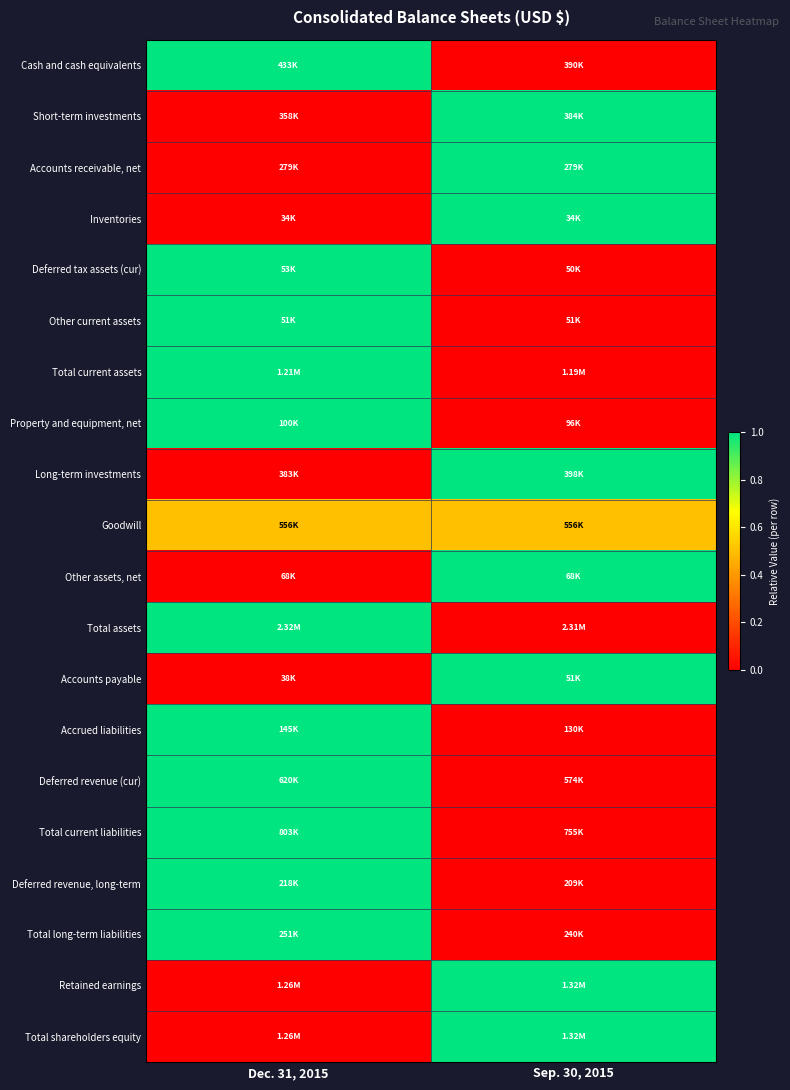

Reading left to right, list all the values displayed in this chart.

Cash and cash equivalents: Dec. 31, 2015=1.0	Sep. 30, 2015=0.0
Short-term investments: Dec. 31, 2015=0.0	Sep. 30, 2015=1.0
Accounts receivable, net: Dec. 31, 2015=0.0	Sep. 30, 2015=1.0
Inventories: Dec. 31, 2015=0.0	Sep. 30, 2015=1.0
Deferred tax assets (cur): Dec. 31, 2015=1.0	Sep. 30, 2015=0.0
Other current assets: Dec. 31, 2015=1.0	Sep. 30, 2015=0.0
Total current assets: Dec. 31, 2015=1.0	Sep. 30, 2015=0.0
Property and equipment, net: Dec. 31, 2015=1.0	Sep. 30, 2015=0.0
Long-term investments: Dec. 31, 2015=0.0	Sep. 30, 2015=1.0
Goodwill: Dec. 31, 2015=0.5	Sep. 30, 2015=0.5
Other assets, net: Dec. 31, 2015=0.0	Sep. 30, 2015=1.0
Total assets: Dec. 31, 2015=1.0	Sep. 30, 2015=0.0
Accounts payable: Dec. 31, 2015=0.0	Sep. 30, 2015=1.0
Accrued liabilities: Dec. 31, 2015=1.0	Sep. 30, 2015=0.0
Deferred revenue (cur): Dec. 31, 2015=1.0	Sep. 30, 2015=0.0
Total current liabilities: Dec. 31, 2015=1.0	Sep. 30, 2015=0.0
Deferred revenue, long-term: Dec. 31, 2015=1.0	Sep. 30, 2015=0.0
Total long-term liabilities: Dec. 31, 2015=1.0	Sep. 30, 2015=0.0
Retained earnings: Dec. 31, 2015=0.0	Sep. 30, 2015=1.0
Total shareholders equity: Dec. 31, 2015=0.0	Sep. 30, 2015=1.0